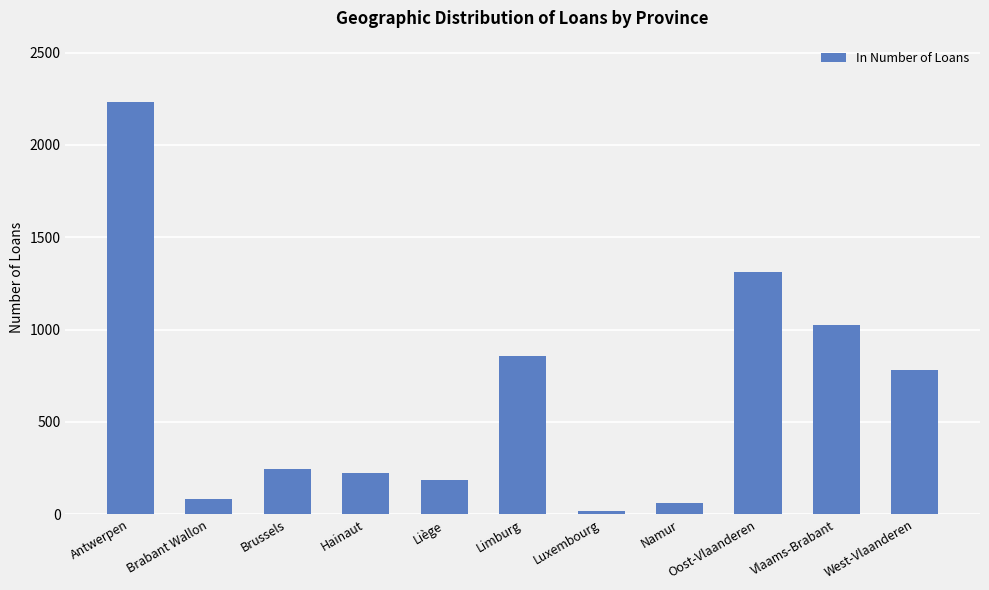

What is the label of the 1st bar from the left?

Antwerpen